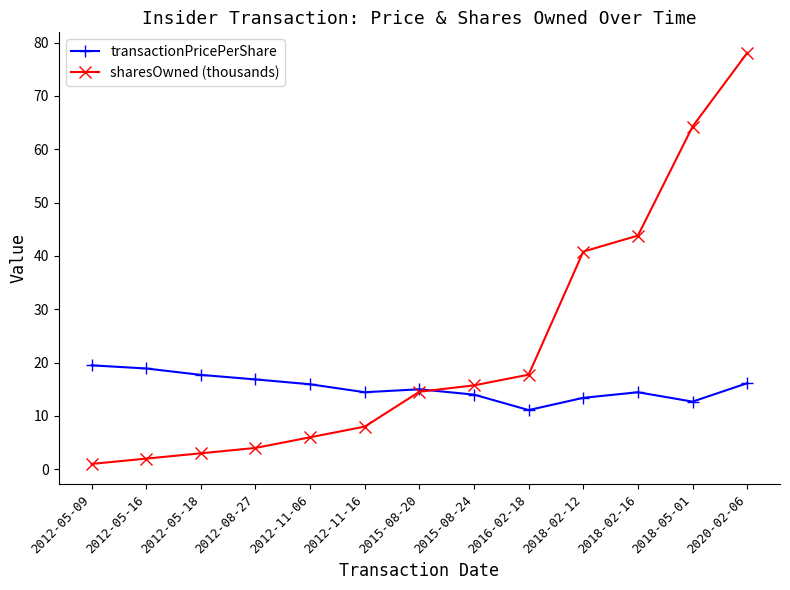

What is the difference between the second highest and second lowest values in the sharesOwned (thousands) series?

62.3